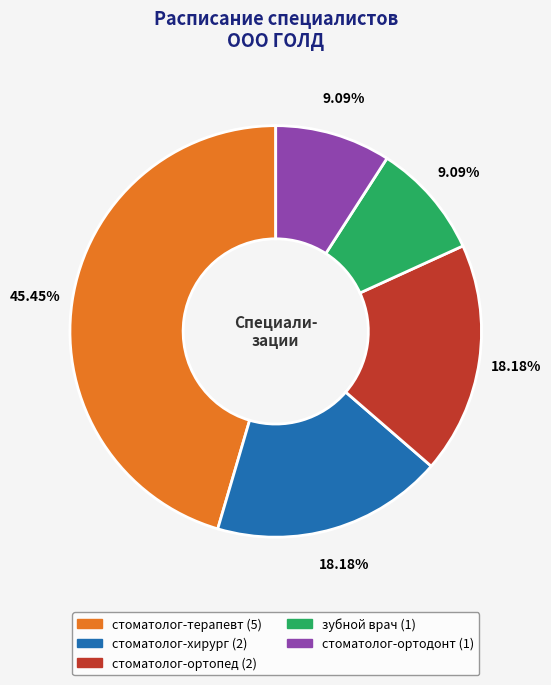

Count the number of slices in the pie.

5